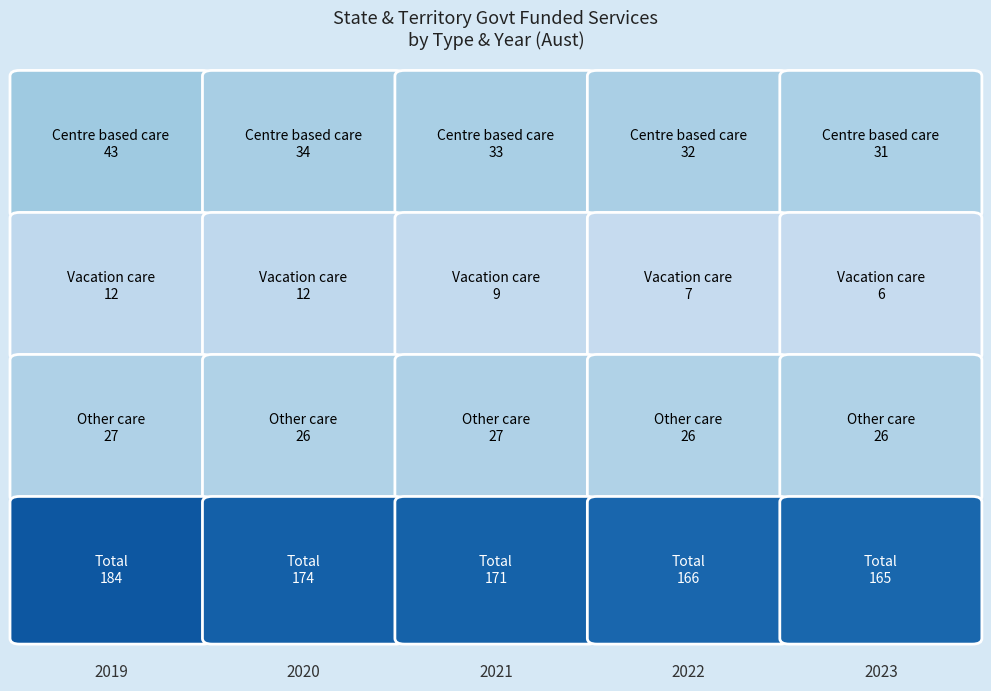

True or false: Vacation care has a value of 6 at 2023.

True